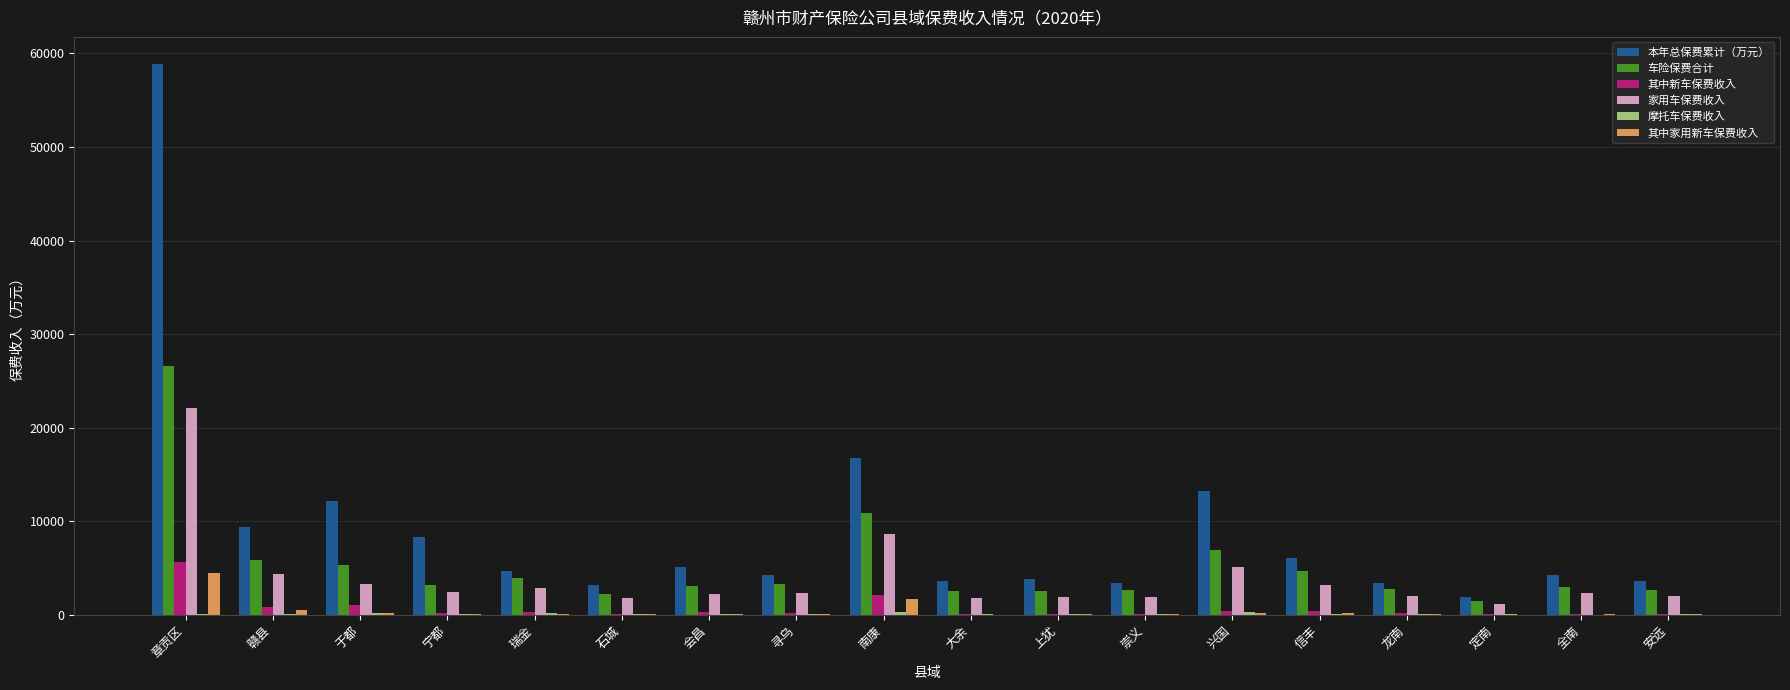

What is the maximum value for 其中家用新车保费收入?

4471.4